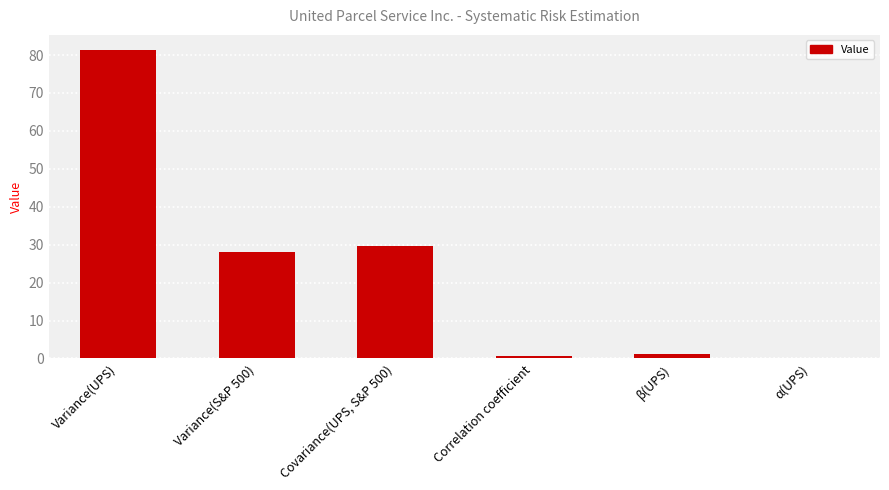

Which category has the highest value across all series?

Variance(UPS)